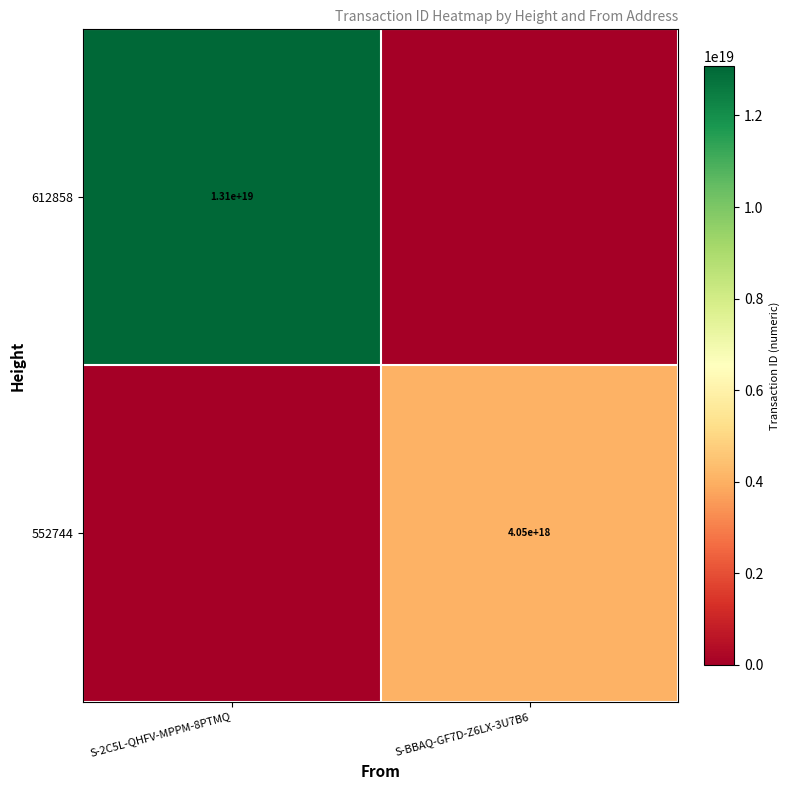

True or false: 552744 has a value of 5266734622975618048 at S-BBAQ-GF7D-Z6LX-3U7B6.

False